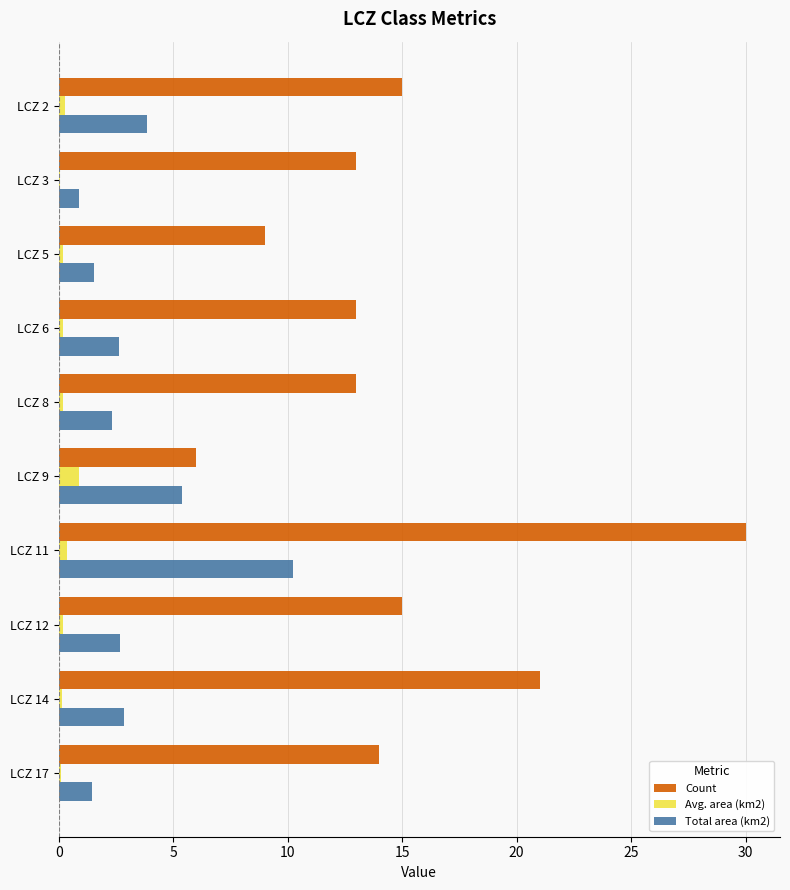

What are all the series names shown in the legend?

Count, Avg. area (km2), Total area (km2)